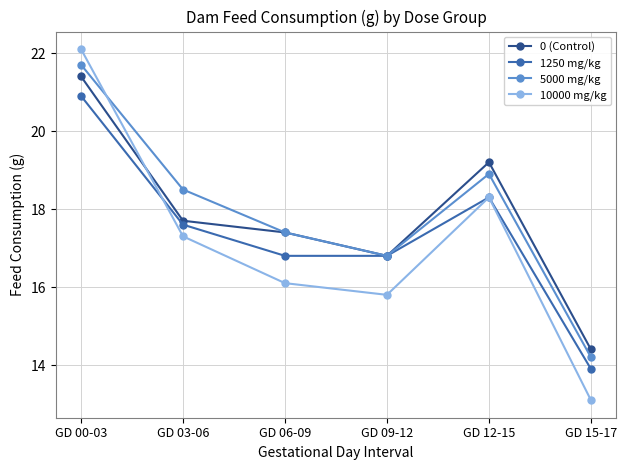

Reading left to right, list all the values displayed in this chart.

0 (Control): GD 00-03=21.4	GD 03-06=17.7	GD 06-09=17.4	GD 09-12=16.8	GD 12-15=19.2	GD 15-17=14.4
1250 mg/kg: GD 00-03=20.9	GD 03-06=17.6	GD 06-09=16.8	GD 09-12=16.8	GD 12-15=18.3	GD 15-17=13.9
5000 mg/kg: GD 00-03=21.7	GD 03-06=18.5	GD 06-09=17.4	GD 09-12=16.8	GD 12-15=18.9	GD 15-17=14.2
10000 mg/kg: GD 00-03=22.1	GD 03-06=17.3	GD 06-09=16.1	GD 09-12=15.8	GD 12-15=18.3	GD 15-17=13.1